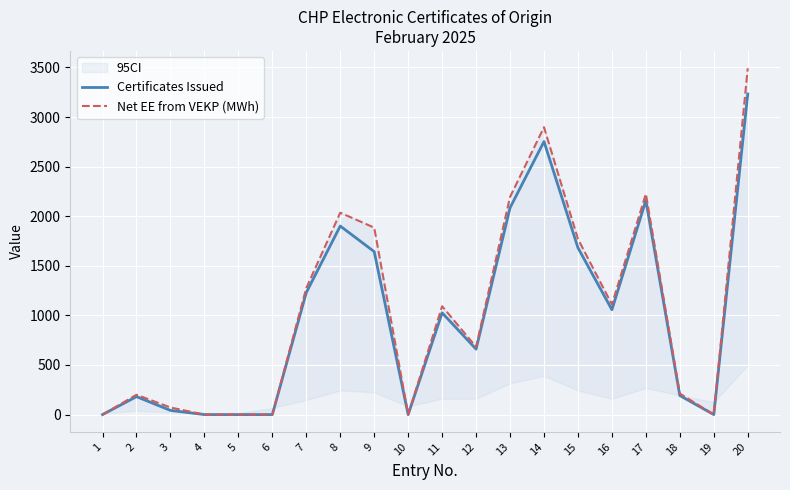

What is the value of the Net EE from VEKP (MWh) point at the 17th from the left?

2224.9